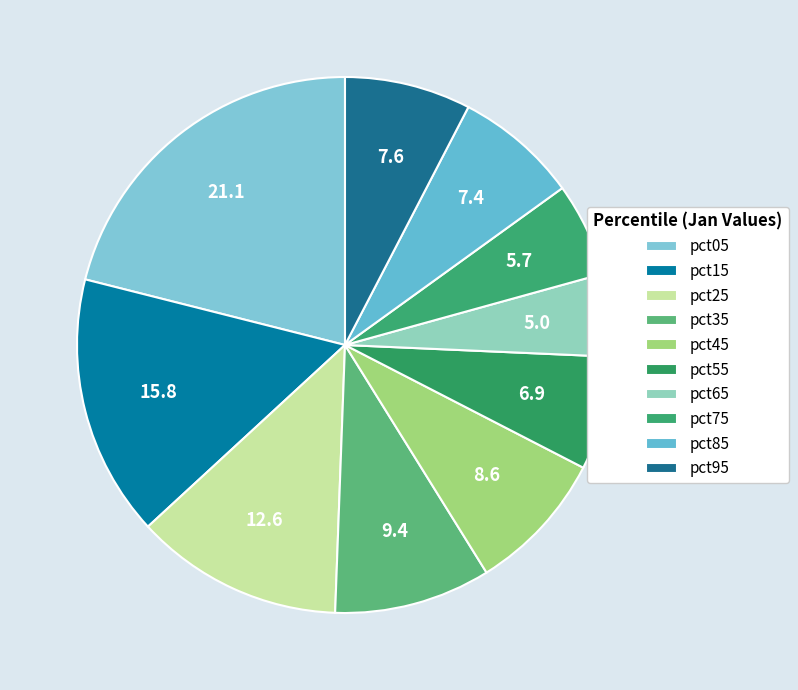

How many segments does this pie chart have?

10